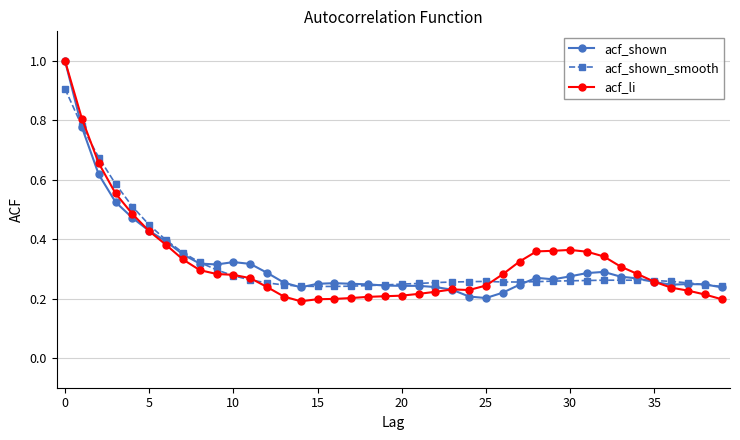

At how many categories does at least one series exceed 0?

40